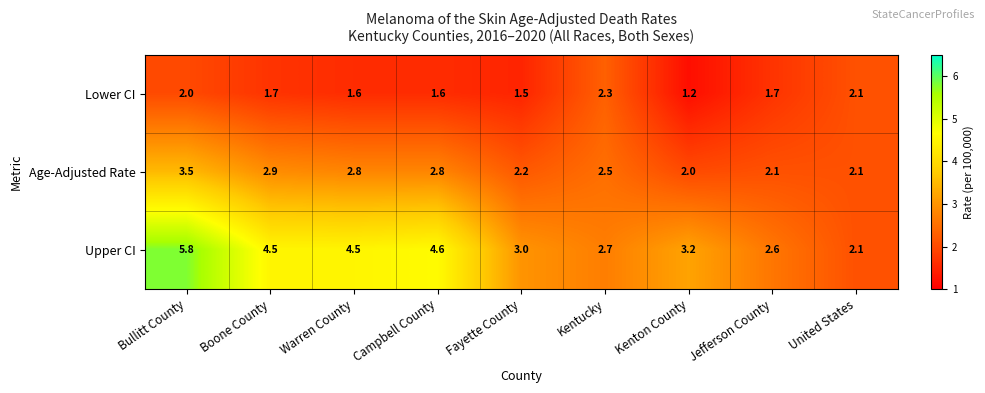

Reading right to left, list all the values displayed in this chart.

Lower CI: 2.1	1.7	1.2	2.3	1.5	1.6	1.6	1.7	2.0
Age-Adjusted Rate: 2.1	2.1	2.0	2.5	2.2	2.8	2.8	2.9	3.5
Upper CI: 2.1	2.6	3.2	2.7	3.0	4.6	4.5	4.5	5.8